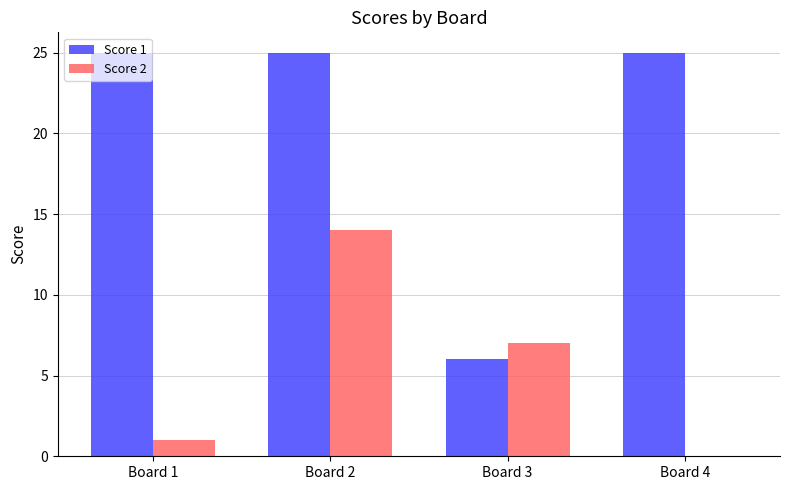

True or false: Score 1 has a value of 25 at Board 2.

True